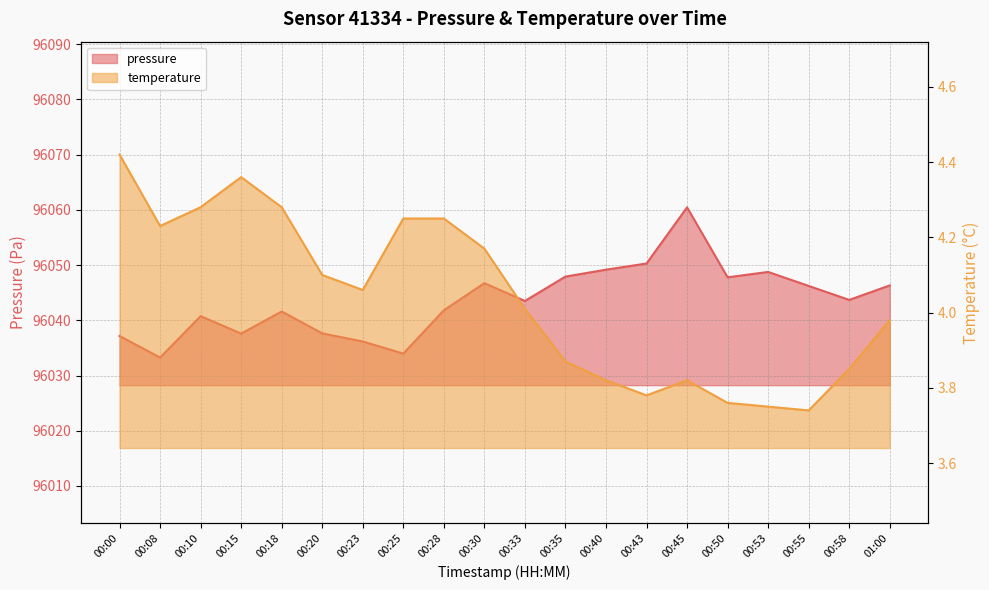

Which label corresponds to the largest value in the chart?

00:45